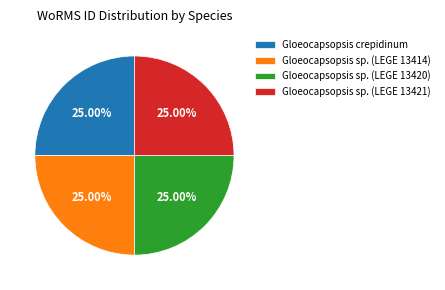

Approximately how many times larger is the value at Gloeocapsopsis sp. (LEGE 13420) compared to Gloeocapsopsis sp. (LEGE 13421)?

1.0